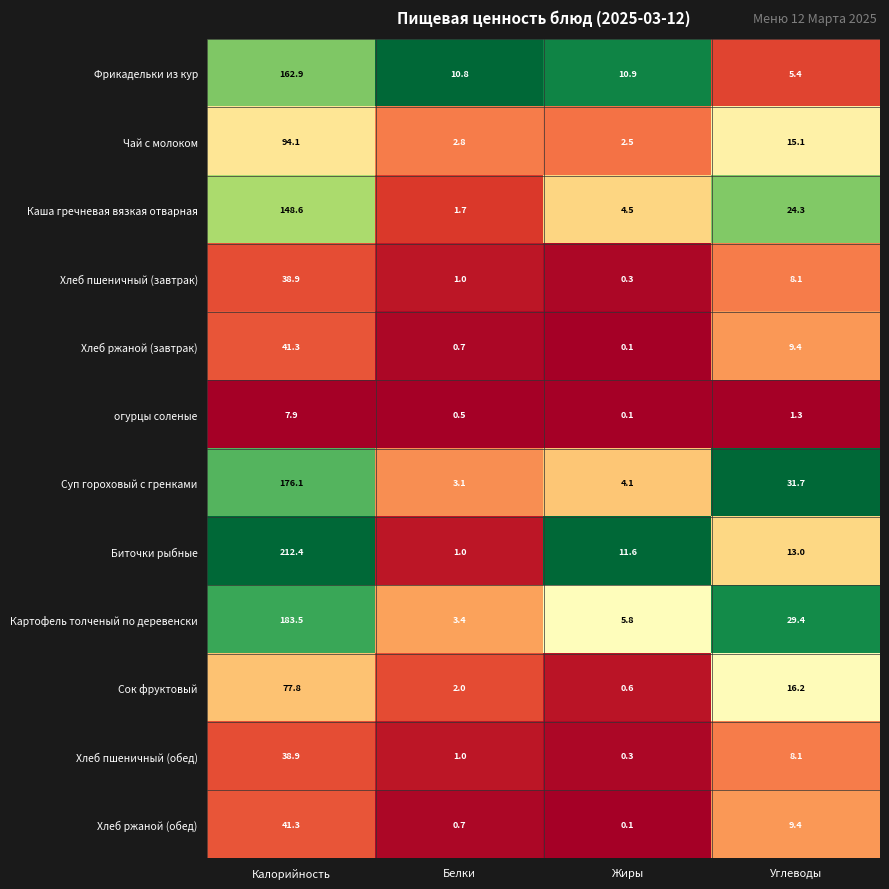

True or false: Каша гречневая вязкая отварная has a value of 0.5 at Белки.

False